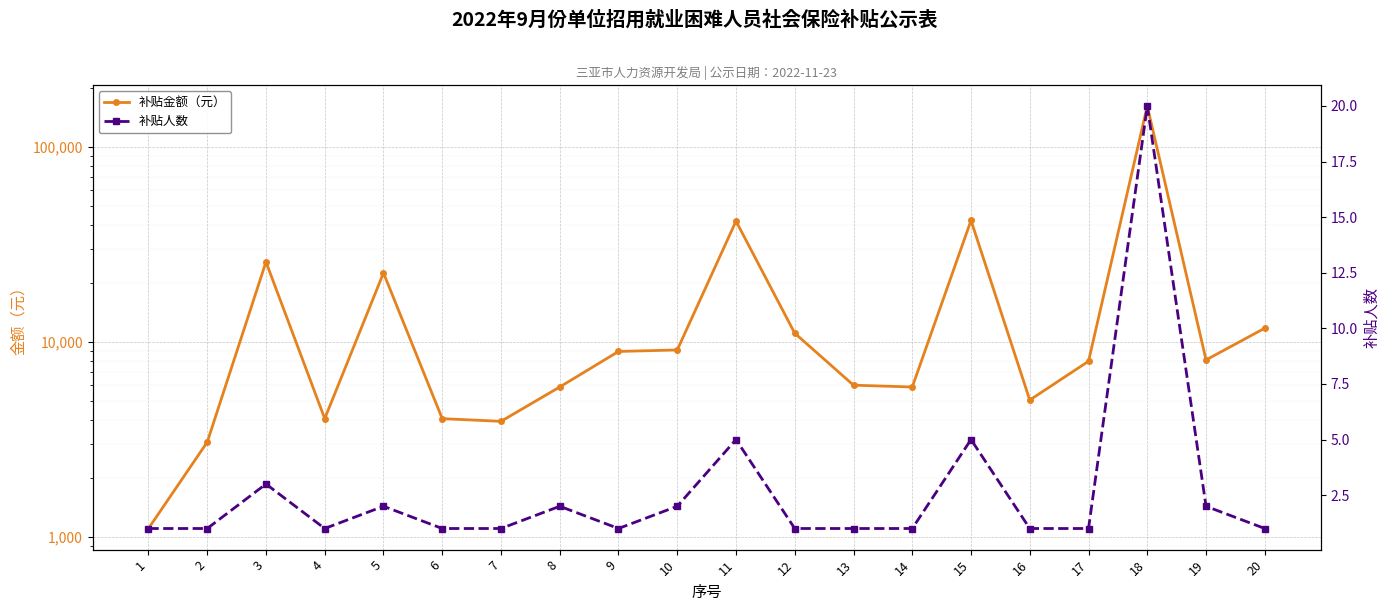

What is the difference between the highest and lowest values at 5?

22631.8